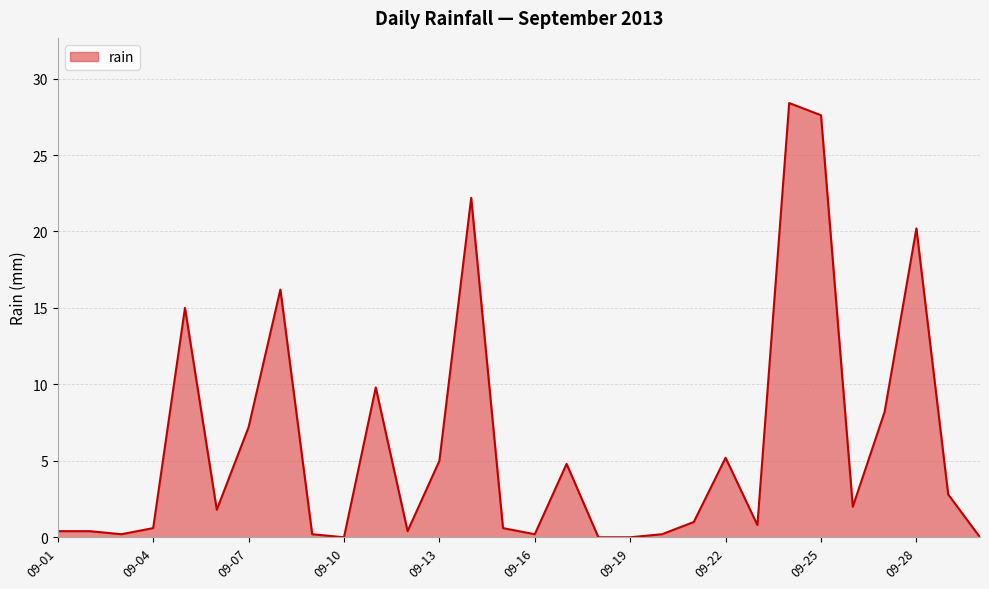

Does the chart have visible grid lines?

Yes